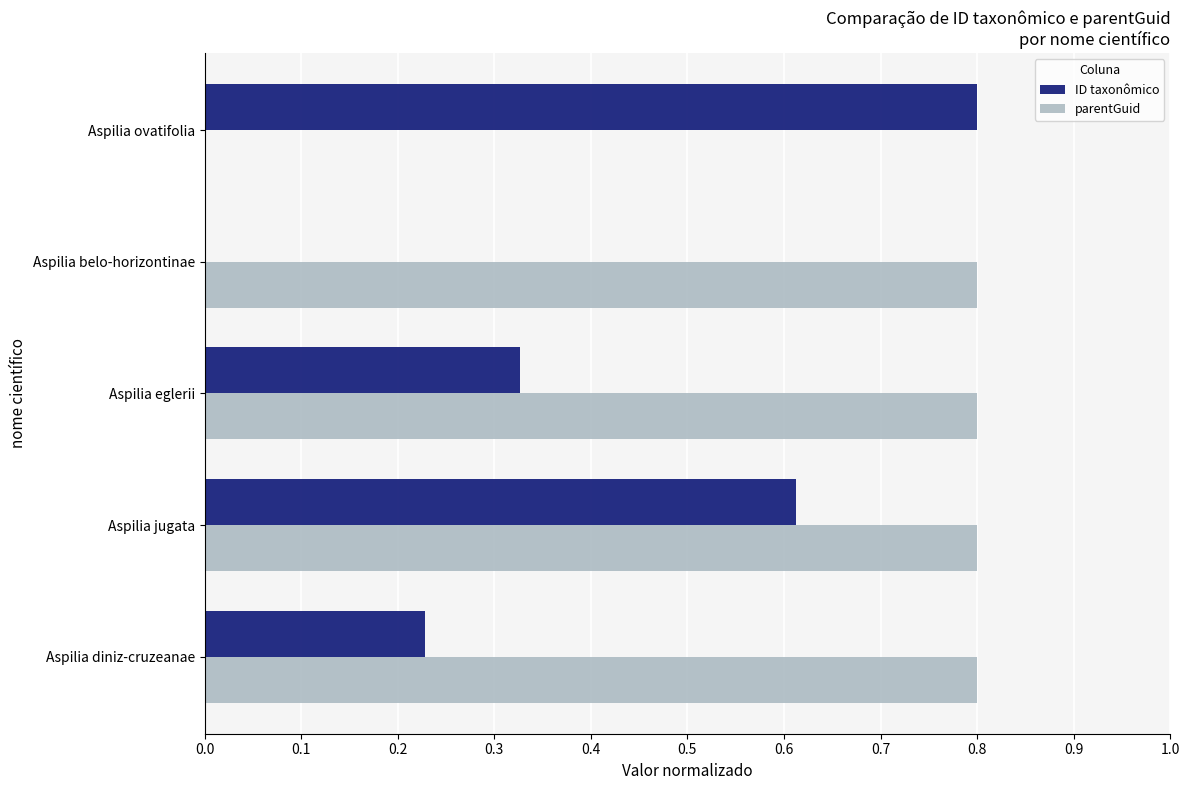

Which series changed the most between Aspilia eglerii and Aspilia ovatifolia?

parentGuid